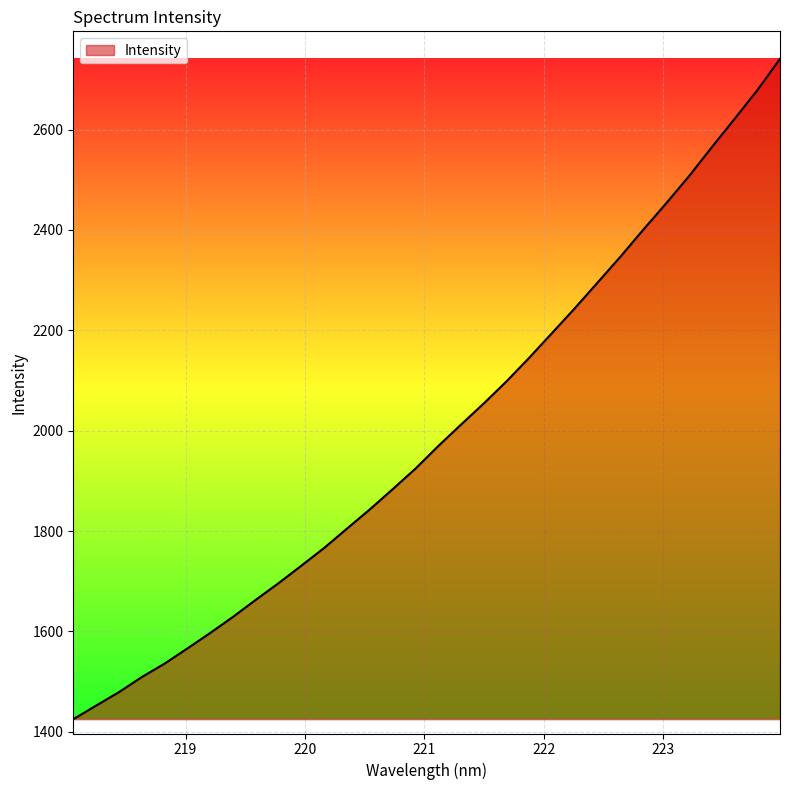

What is the maximum value shown in the chart?

2740.8